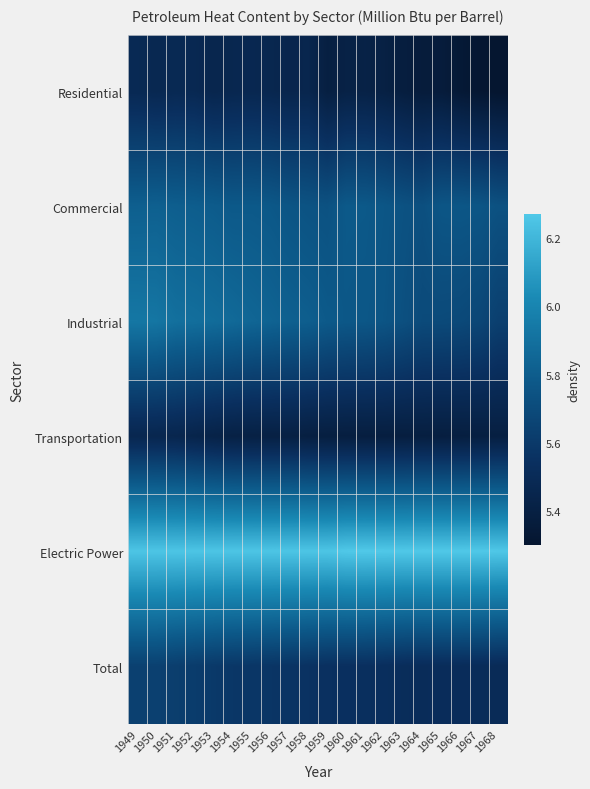

Which series has the largest total across all categories?

Electric Power